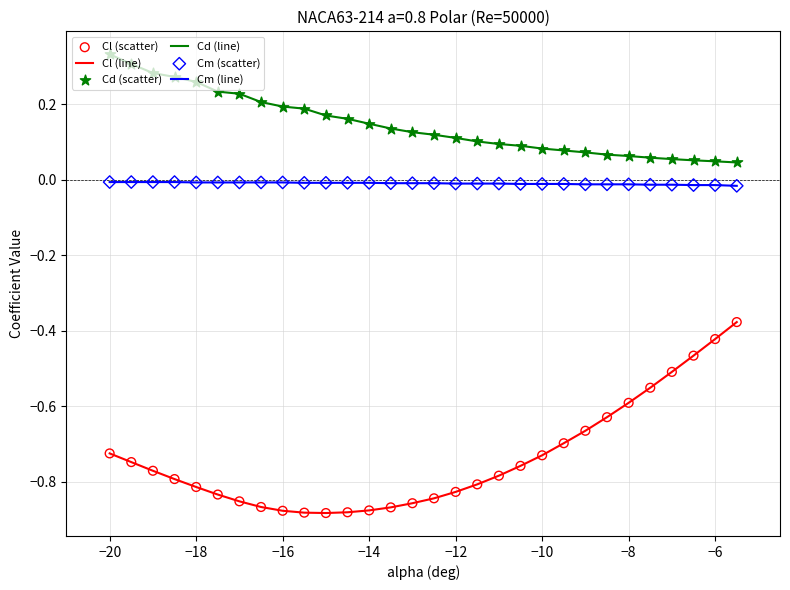

Which series has the largest range (max minus min)?

Cl (line)